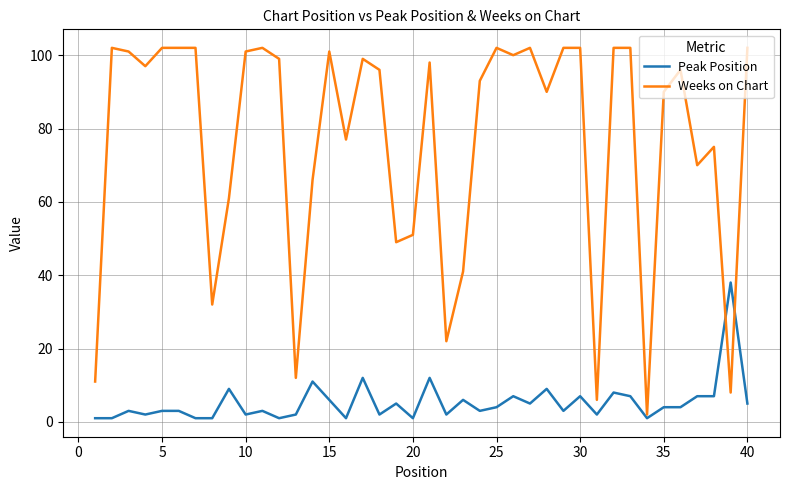

What is the maximum value for Weeks on Chart?

102